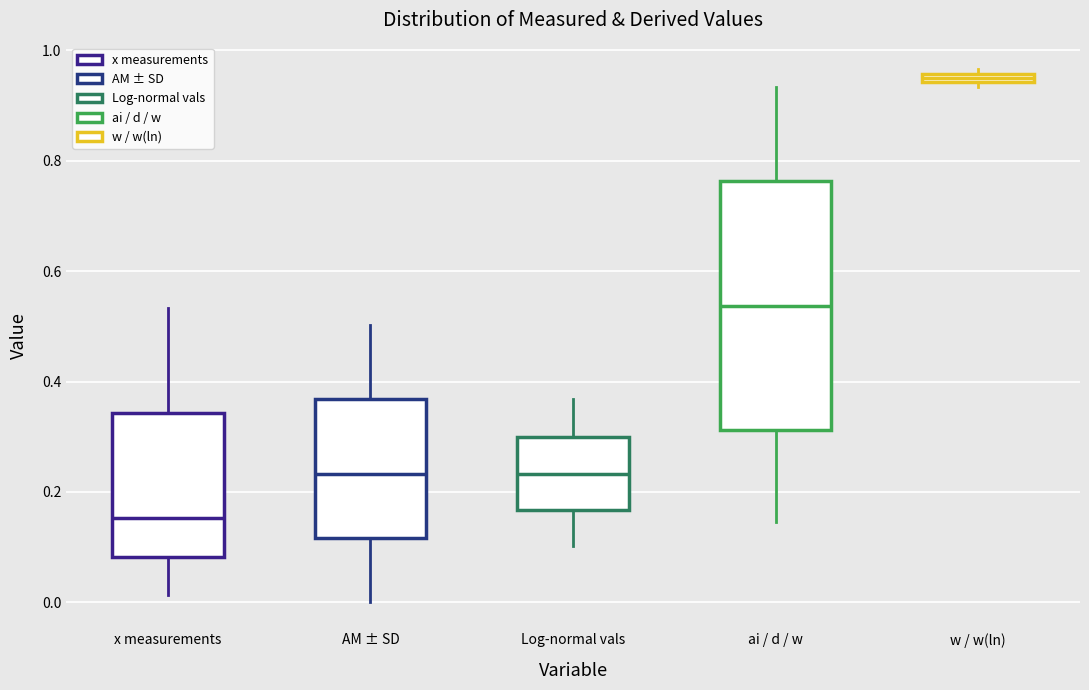

Comparing the boxes themselves (not the whiskers), which one is the tallest?

ai / d / w